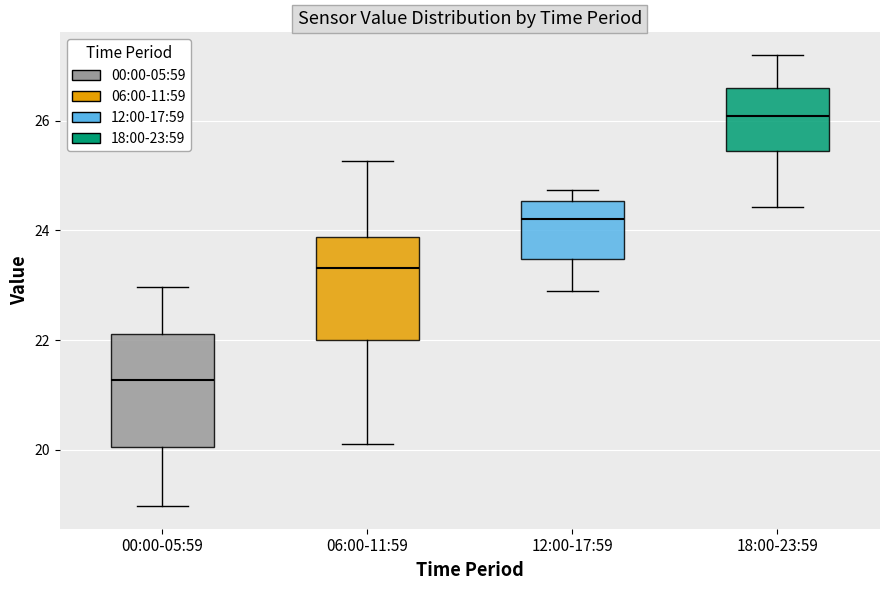

Which box has the highest median line?

18:00-23:59